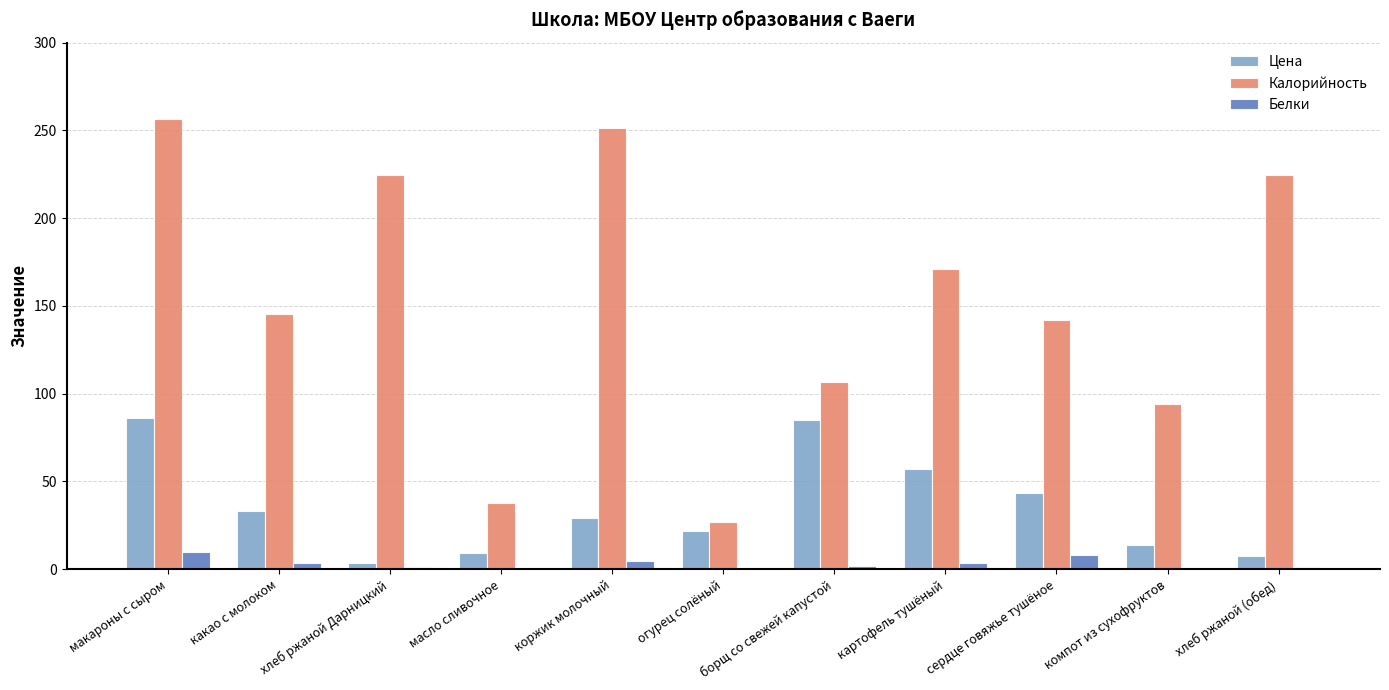

Which series changed the most between макароны с сыром and компот из сухофруктов?

Калорийность